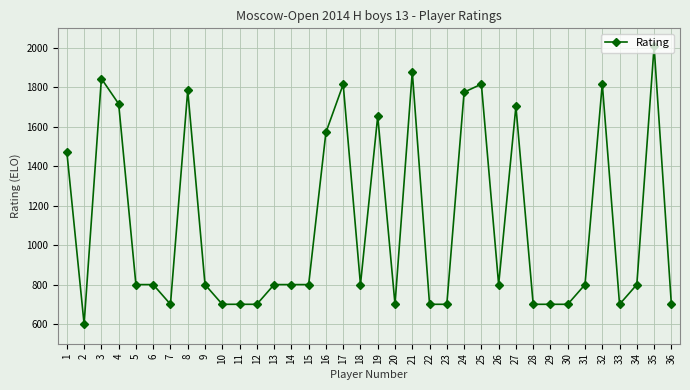

Is it true that the value at 8 is 1786?

True